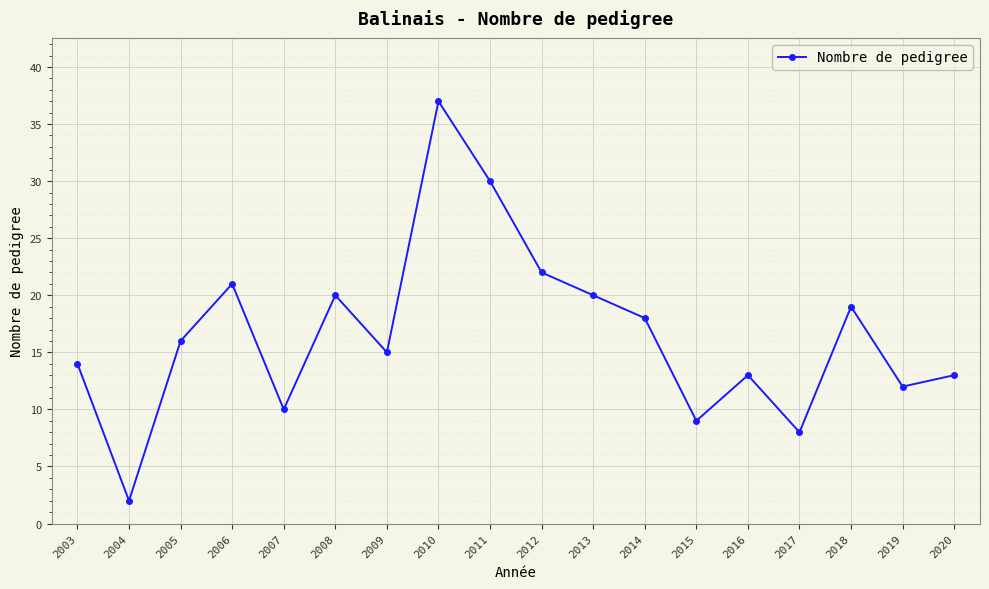

The chart shows a value of 15 at 2012. True or false?

False